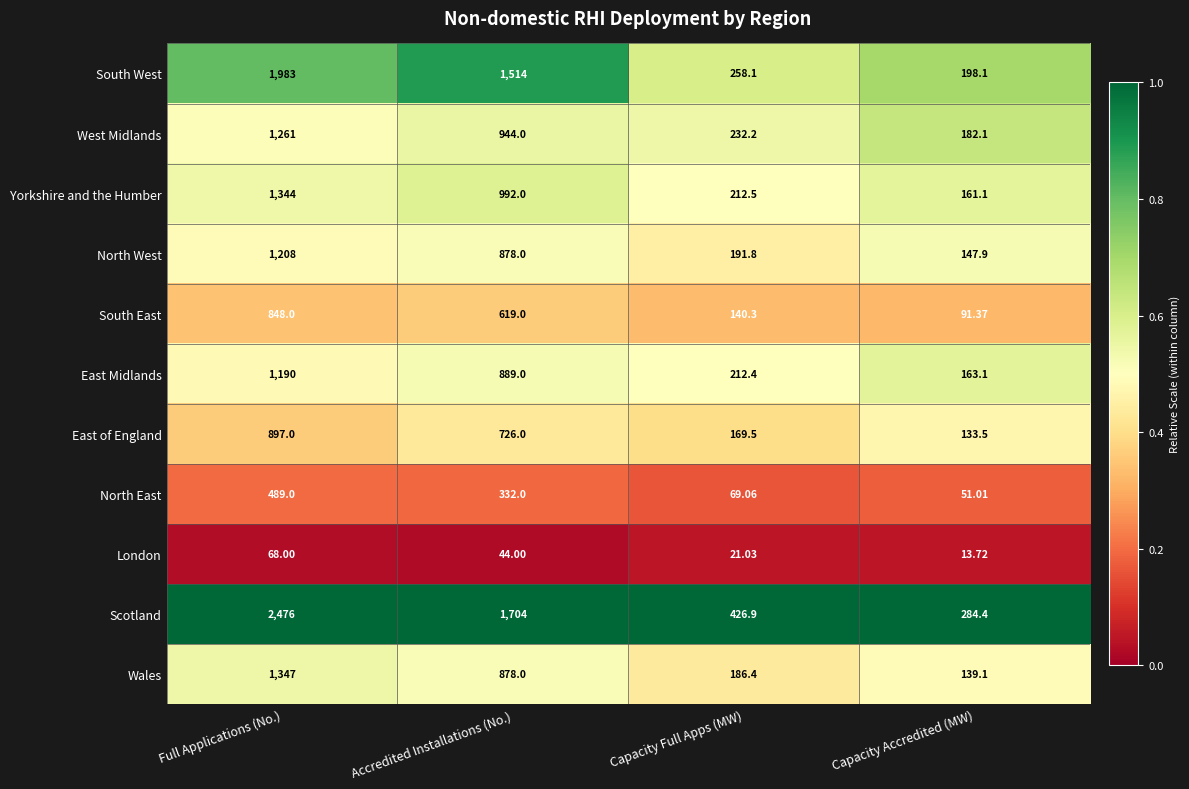

Rank the series by their maximum value, from highest to lowest.

Scotland, South West, Wales, Yorkshire and the Humber, West Midlands, North West, East Midlands, East of England, South East, North East, London